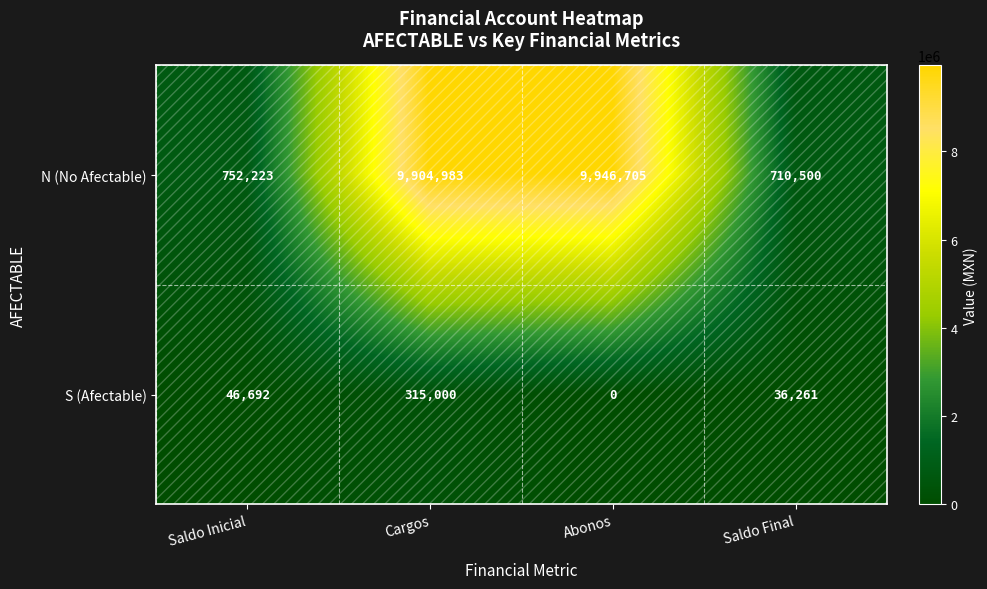

Which series has the largest total across all categories?

N (No Afectable)